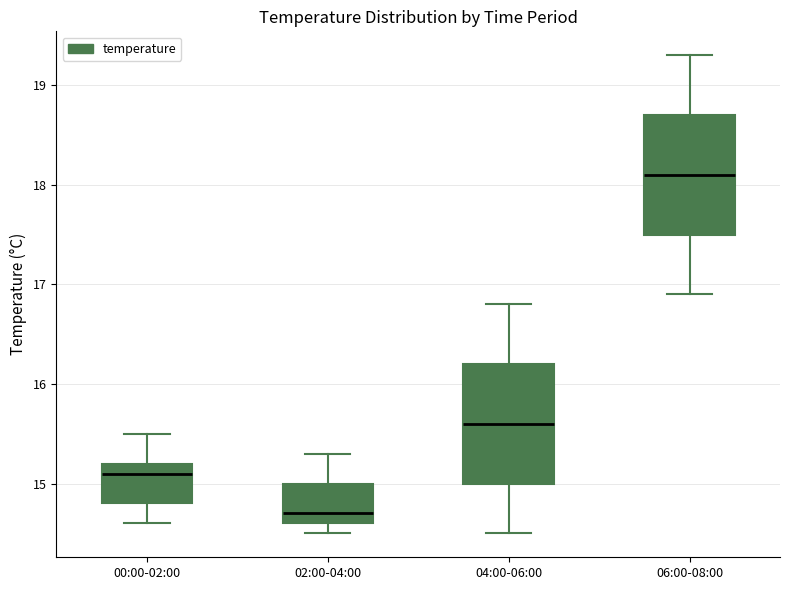

Reading left to right, read every box against the y-axis: the position of its median line, the range the box covers, and the ends of its whiskers. The values are not printed on the chart, so give them approximately, as read against the axis.

00:00-02:00: median 15.1, box 14.8 to 15.2, whiskers 14.6 to 15.5
02:00-04:00: median 14.7, box 14.6 to 15.0, whiskers 14.5 to 15.3
04:00-06:00: median 15.6, box 15.0 to 16.2, whiskers 14.5 to 16.8
06:00-08:00: median 18.1, box 17.5 to 18.7, whiskers 16.9 to 19.3